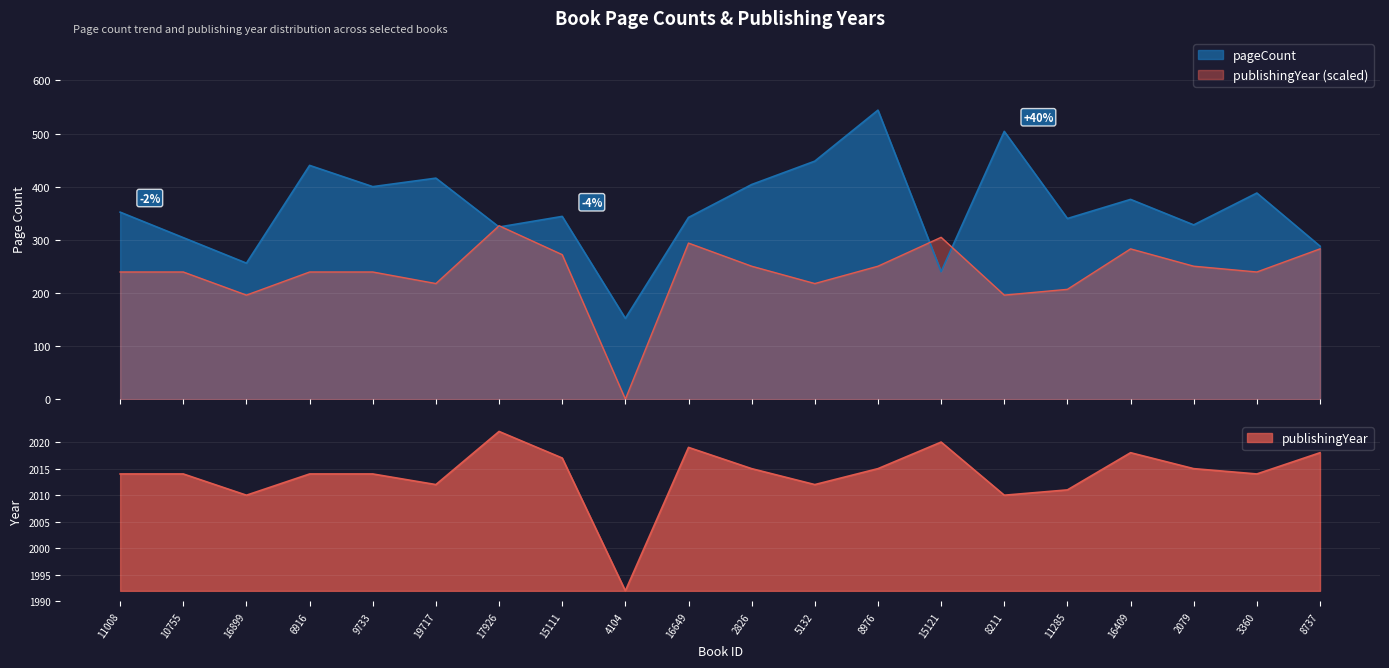

What is the difference between the pageCount values at 15111 and 2079?

16